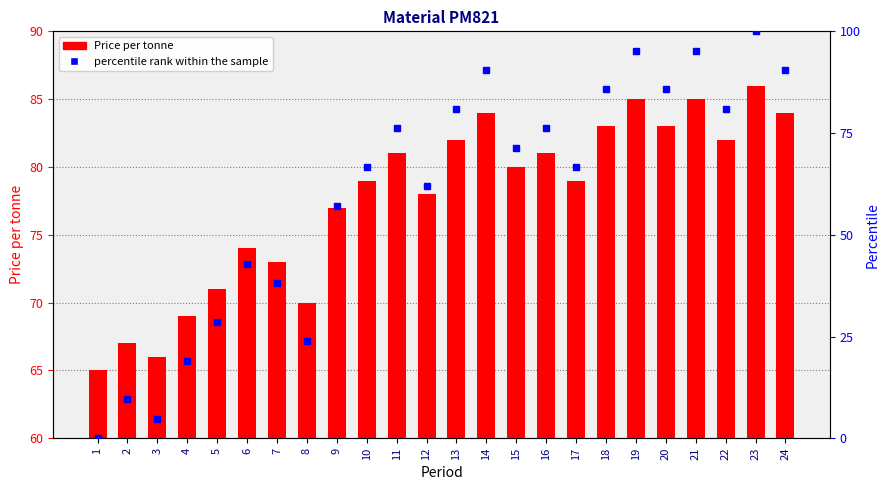

What is the minimum value for Price per tonne?

65.0